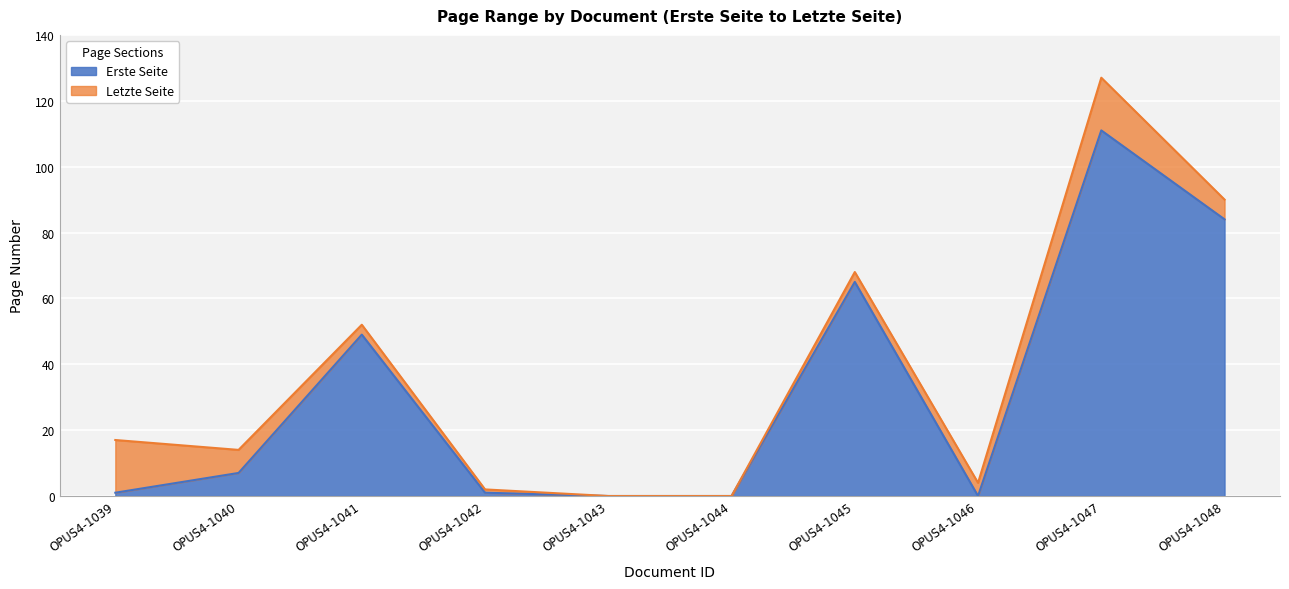

What is the difference between the highest and lowest values at OPUS4-1046?

4